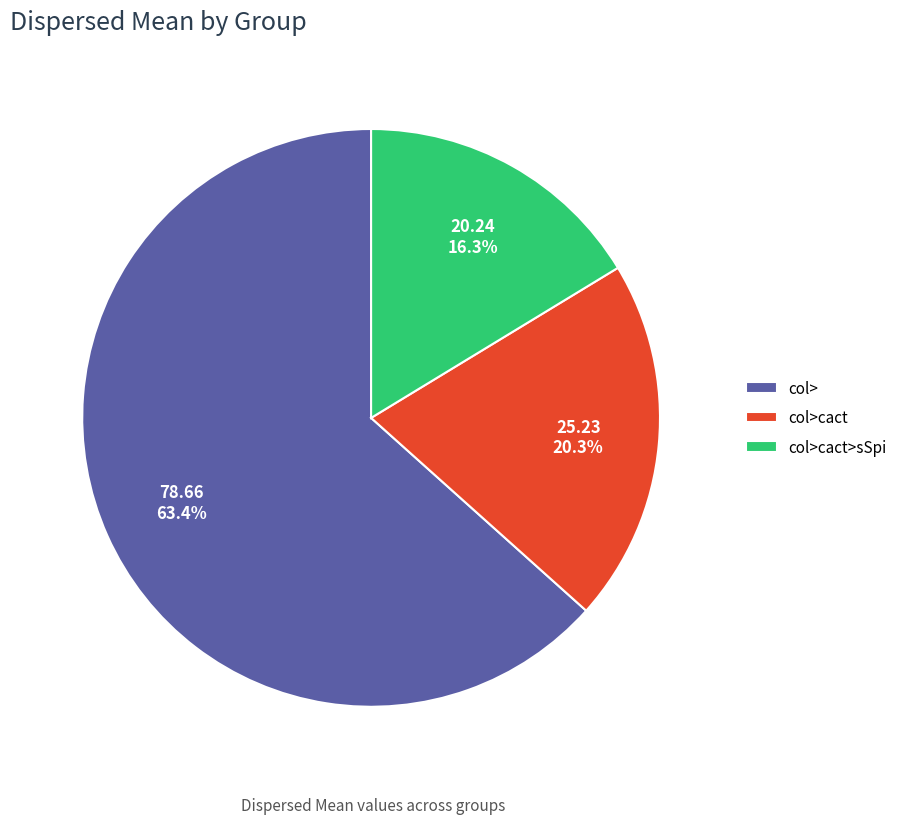

Is it true that col>cact>sSpi is 16% of the pie?

True